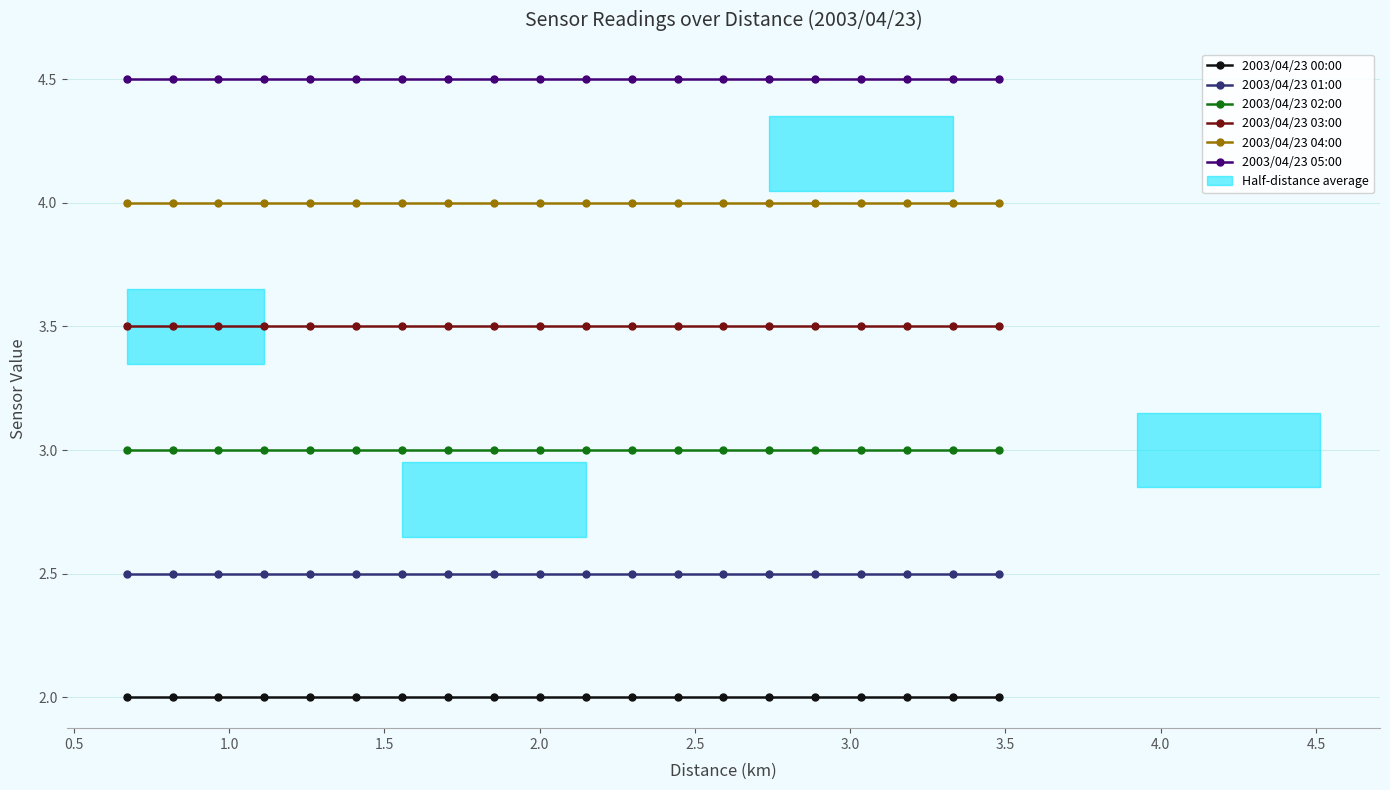

True or false: 2003/04/23 01:00 has more than 0 interior local peaks.

False